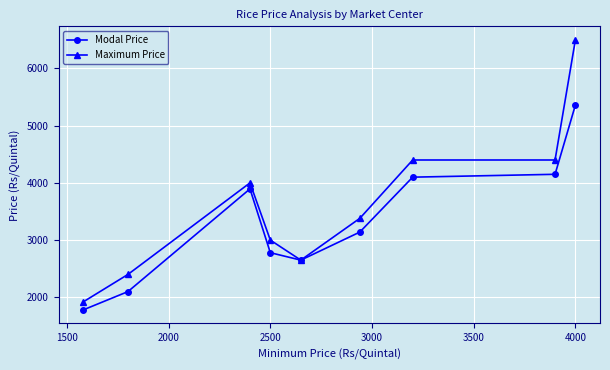

True or false: Modal Price has more than 1 interior local peaks.

False